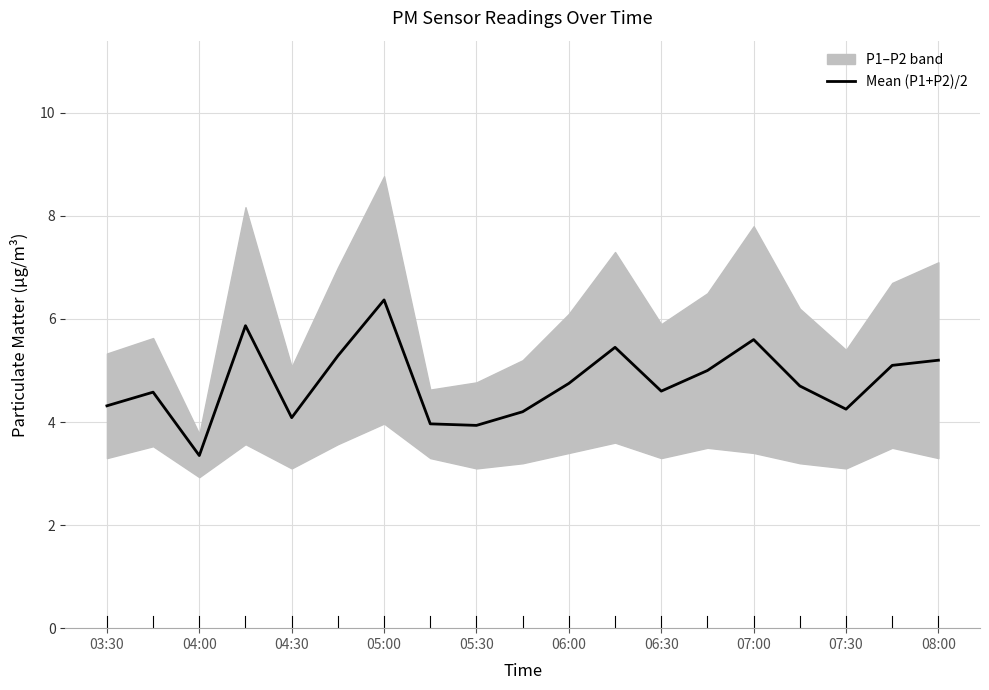

At which label does Mean (P1+P2)/2 reach its peak?

05:00